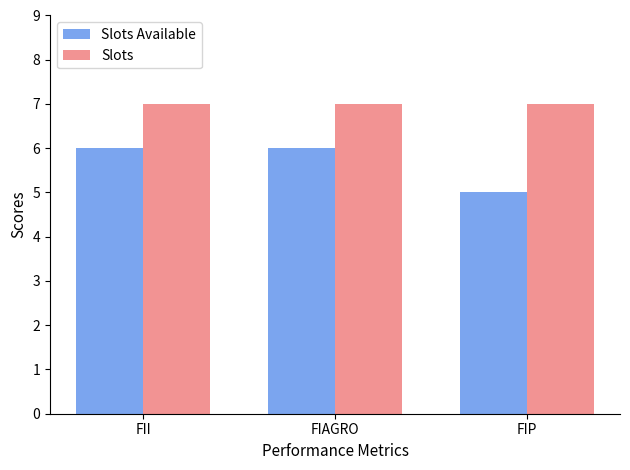

What are all the series names shown in the legend?

Slots Available, Slots